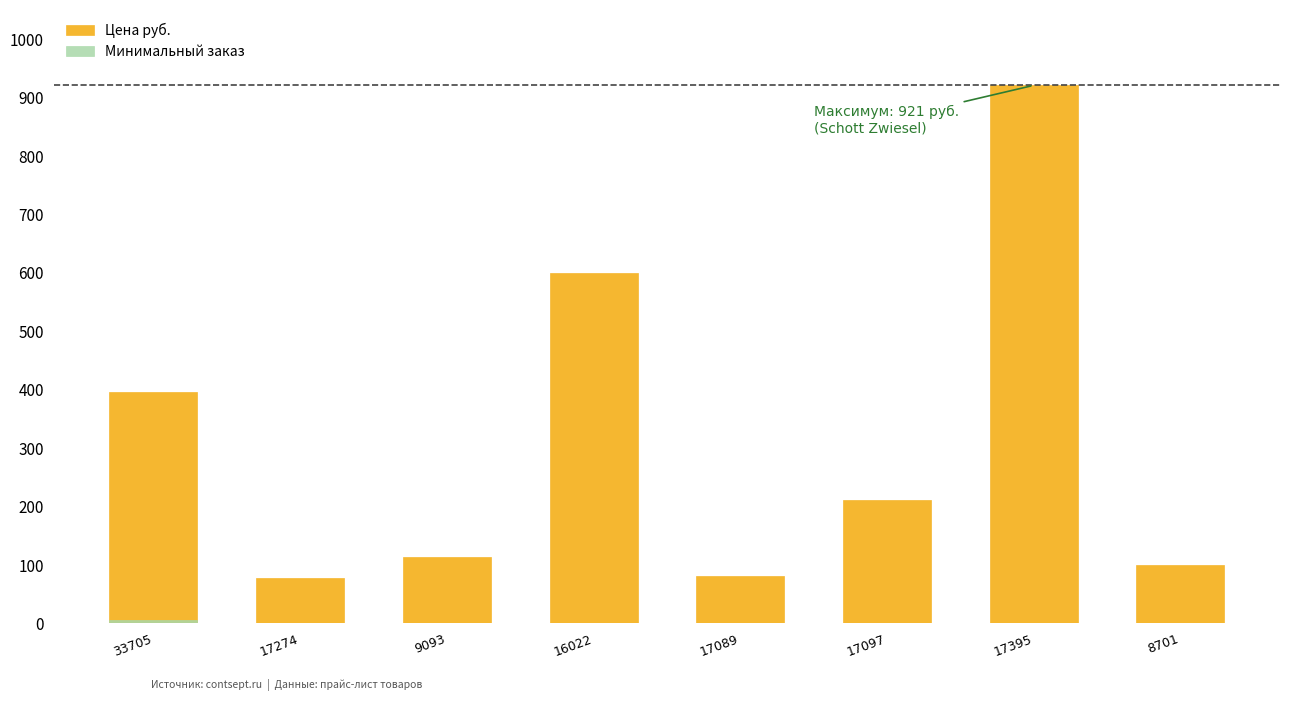

Reading left to right, transcribe all the data shown in this chart.

Цена руб.: 397	78	114	599	82	211	921	100
Минимальный заказ: 6	1	1	1	1	1	1	1